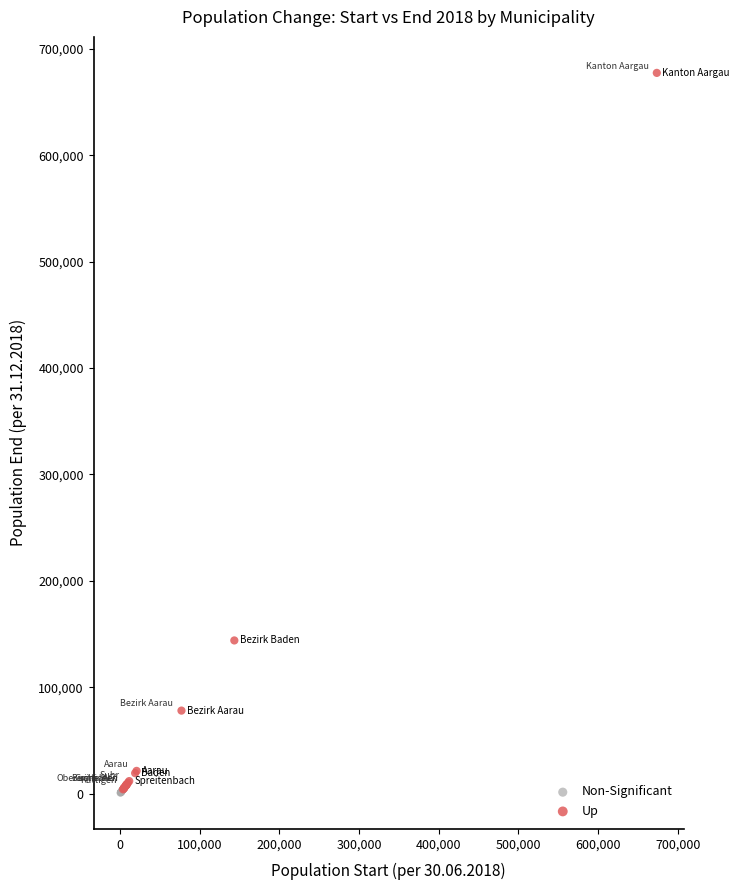

What are all the series names shown in the legend?

Non-Significant, Up